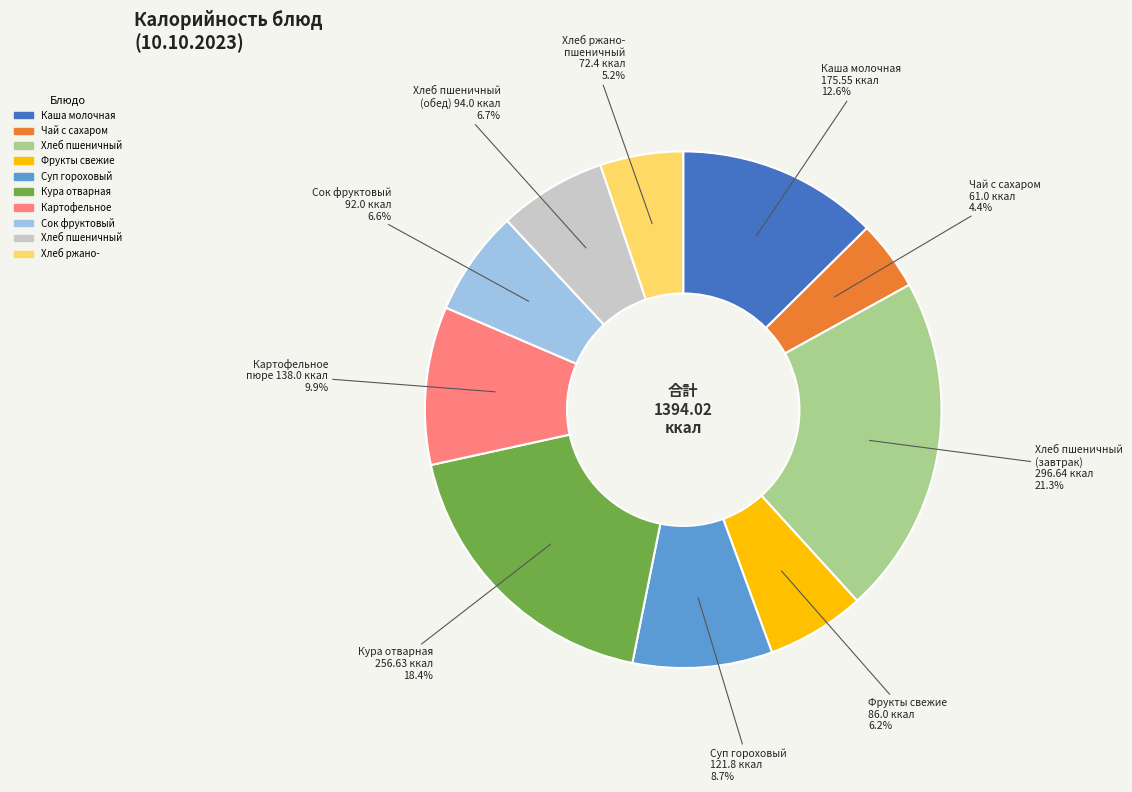

Count the number of slices in the pie.

10